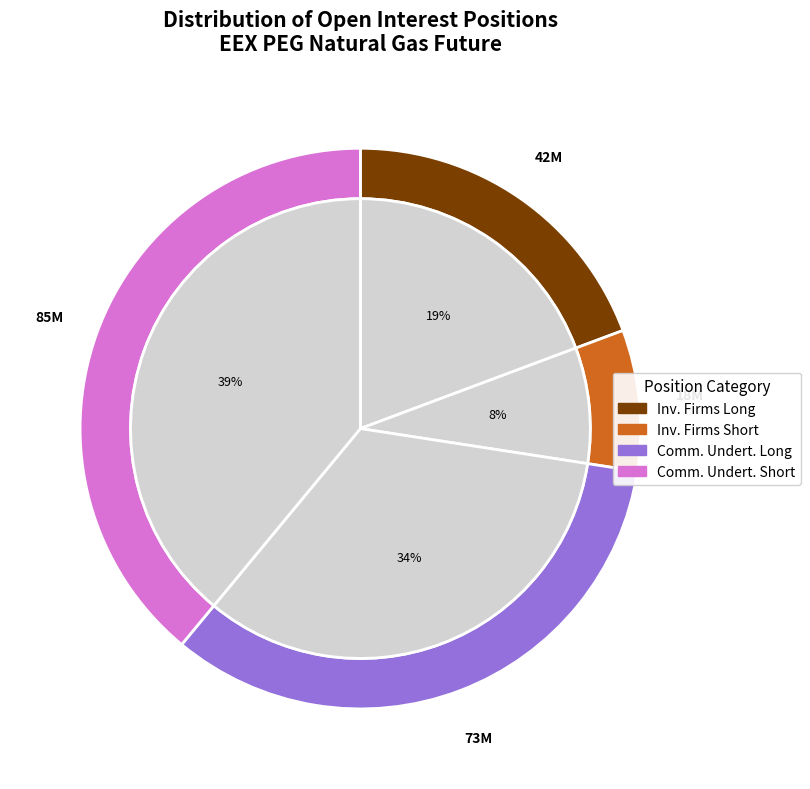

The Investment Firms or credit institutions (Short) slice represents 8% of the pie. True or false?

True